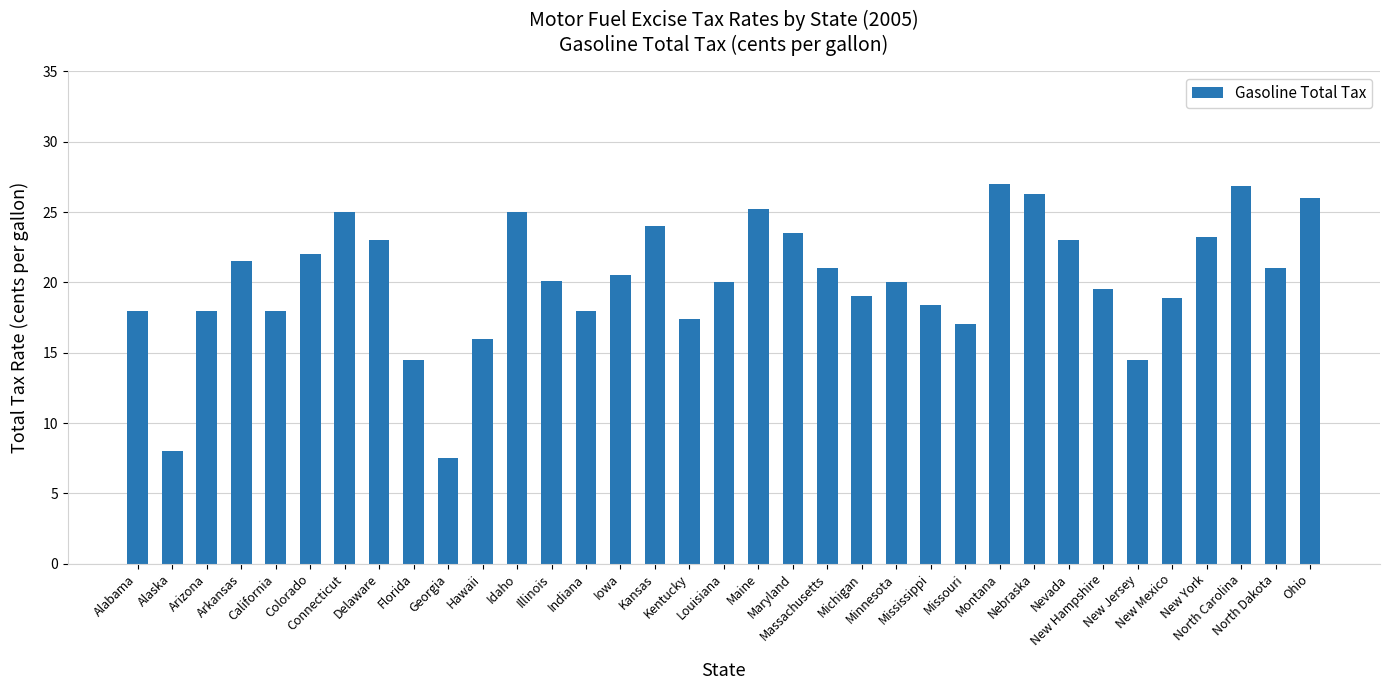

Which has a higher value, Florida or Minnesota?

Minnesota